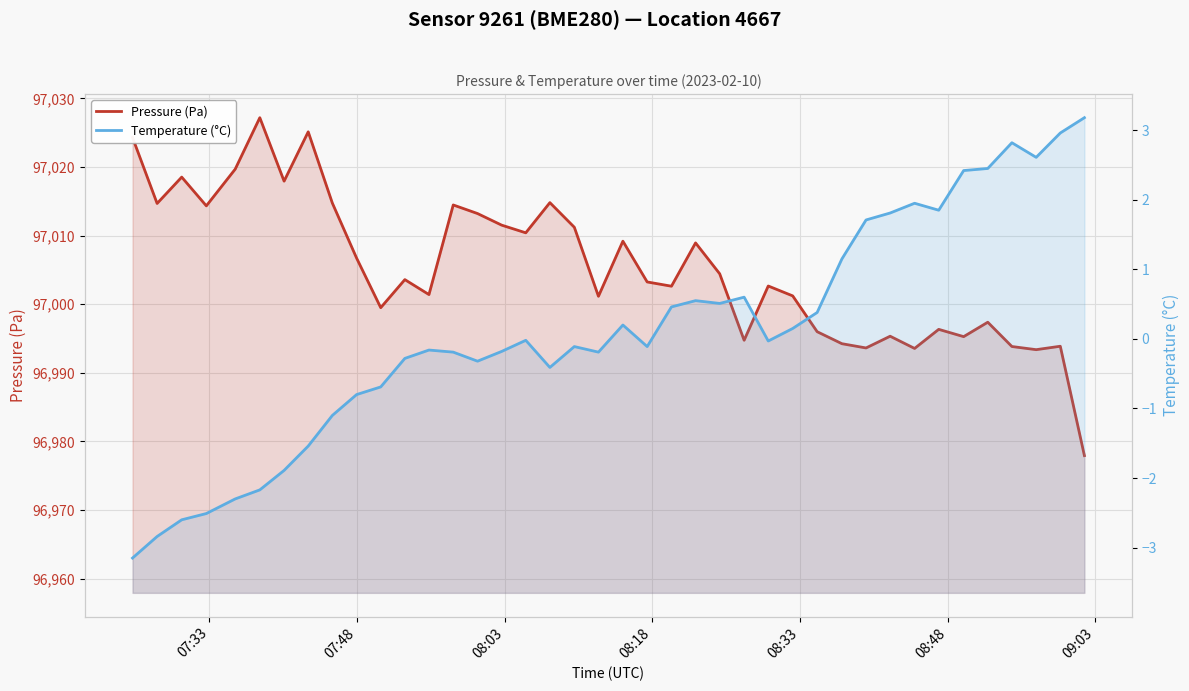

What is the lowest value of the Temperature (°C) series?

-3.1